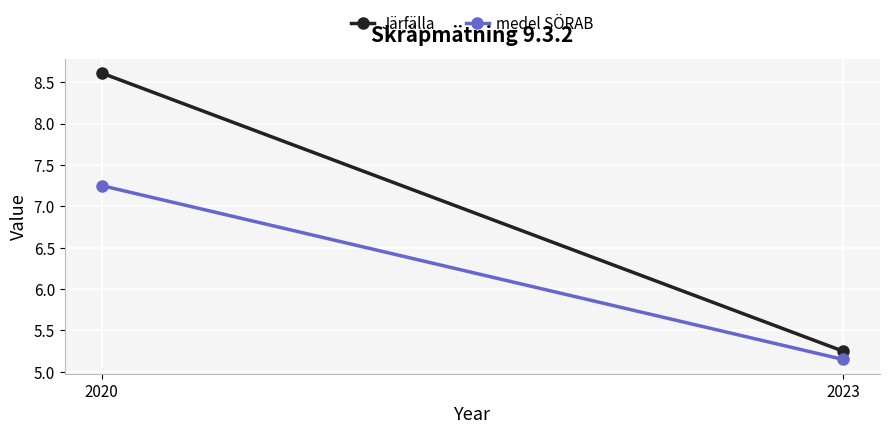

The value of medel SÖRAB at 2020 is 4.6. True or false?

False